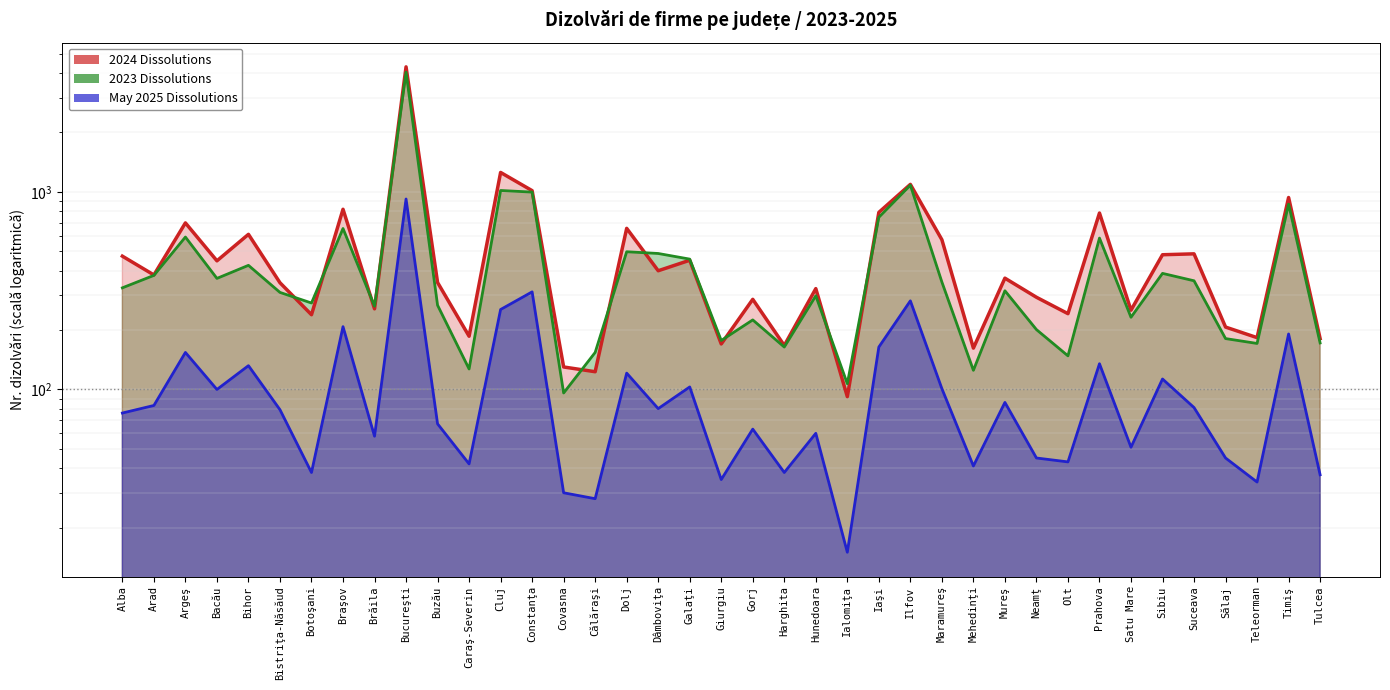

Rank the series at Bihor from highest to lowest value.

2024 Dissolutions, 2023 Dissolutions, May 2025 Dissolutions